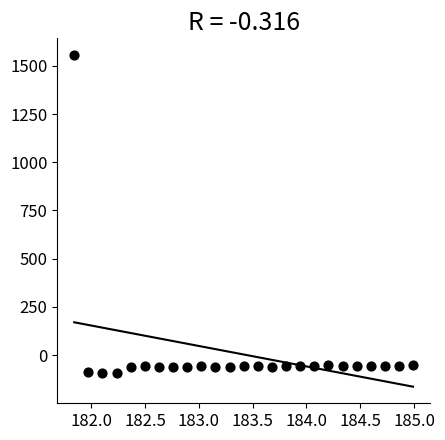

What is the range of X values (max minus min)?

3.1